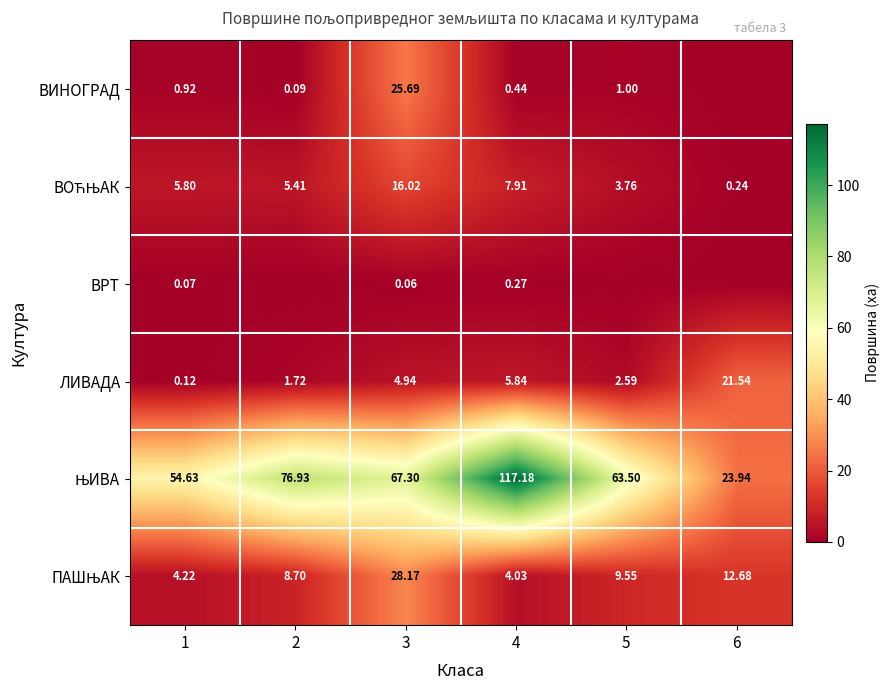

Which series changed the most between 1 and 5?

ЊИВА